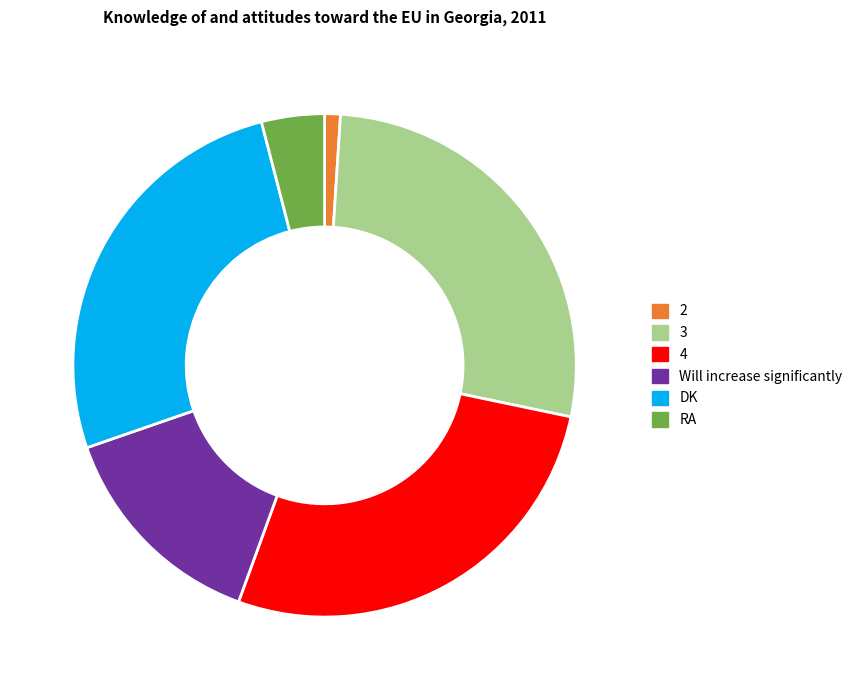

Is there a majority slice in this chart?

No